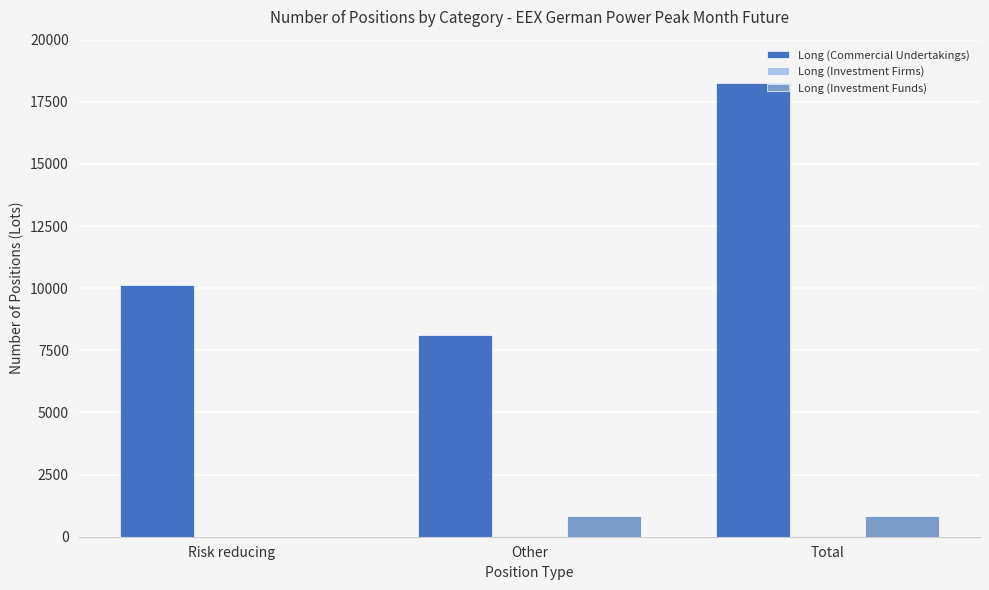

Is it true that Long (Commercial Undertakings) equals 18245 at Total?

True